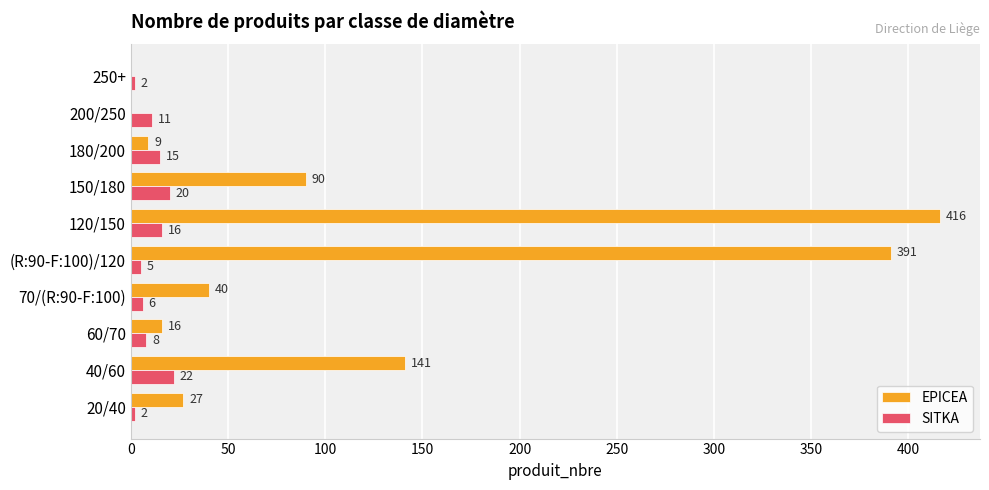

Which series has the largest range (max minus min)?

EPICEA